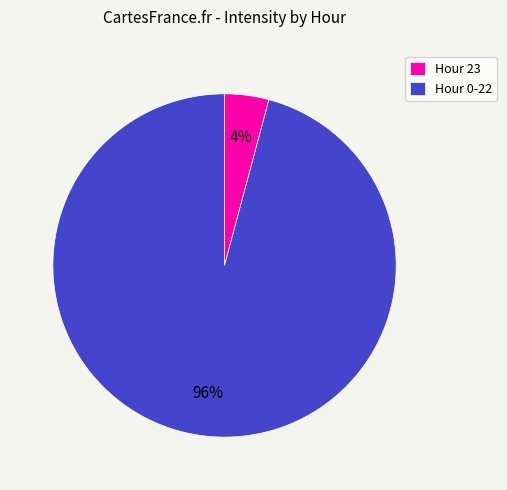

To the nearest percent, what percentage of the pie is Hour 23?

4%